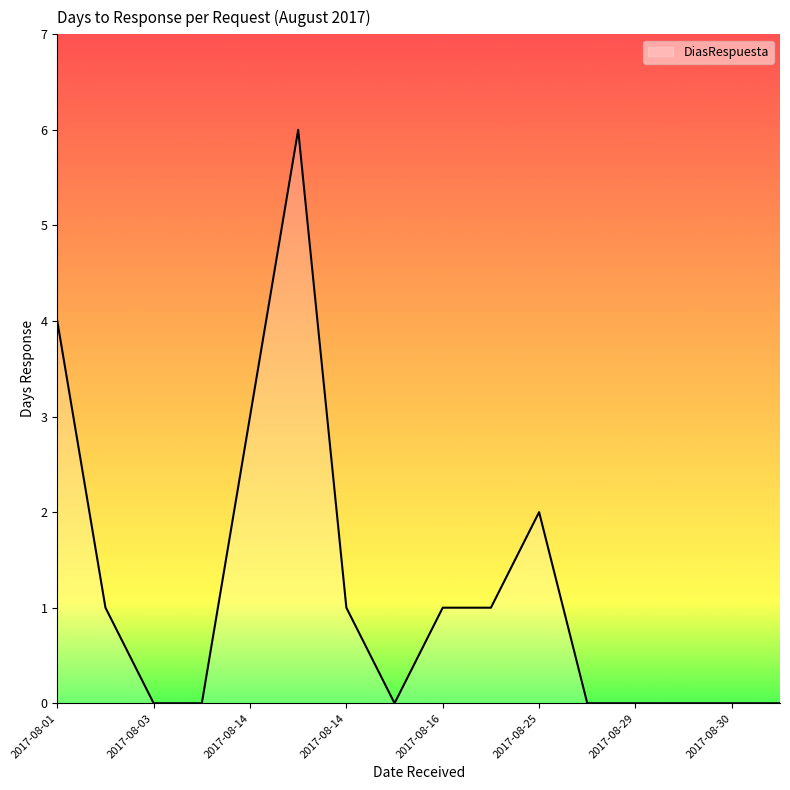

What is the difference between the maximum and minimum values?

6